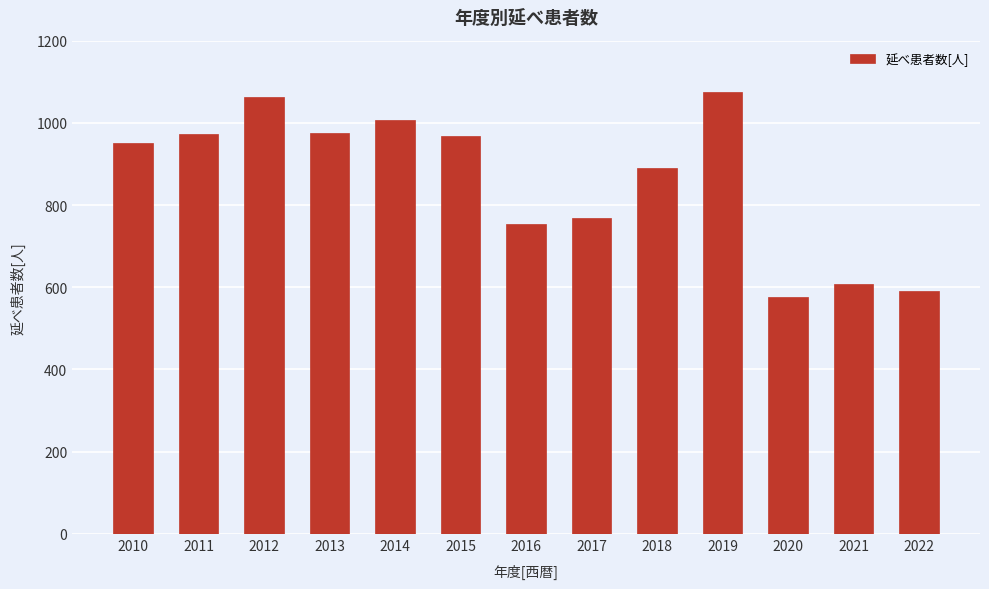

At which label is the value closest to 825?

2017